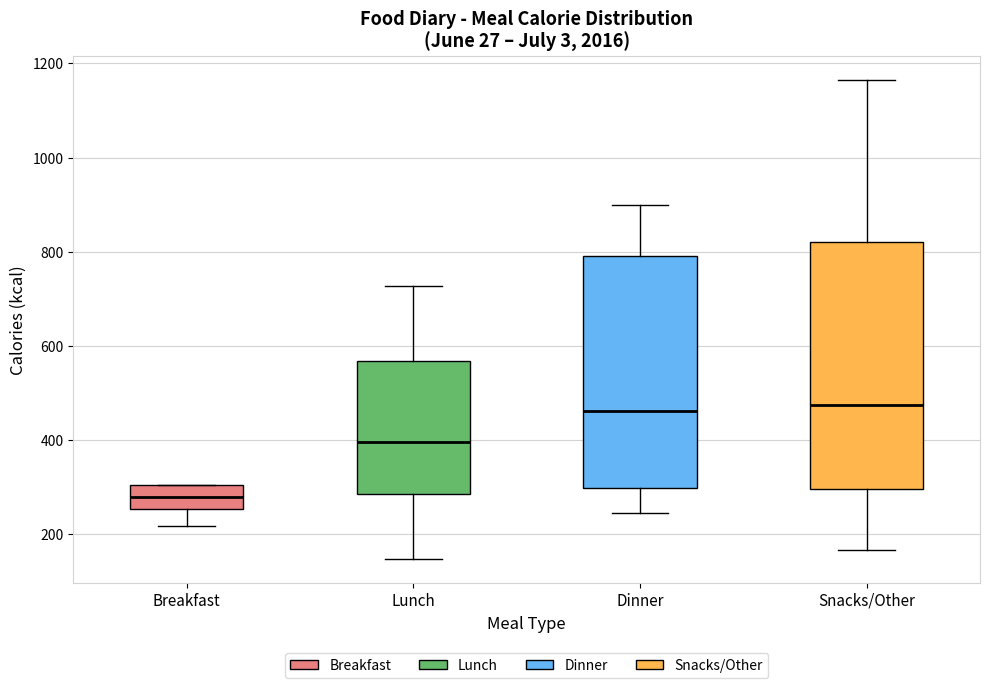

Where is the lower edge of the box for Breakfast on the y-axis? The values are not printed on the chart, so give them approximately, as read against the axis.

260